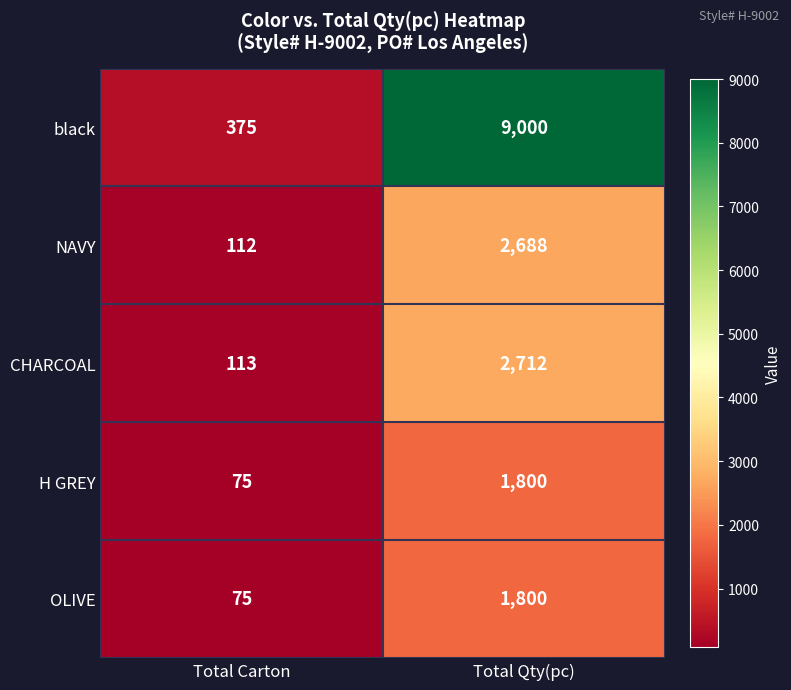

At which category is the sum across all series the highest?

Total Qty(pc)